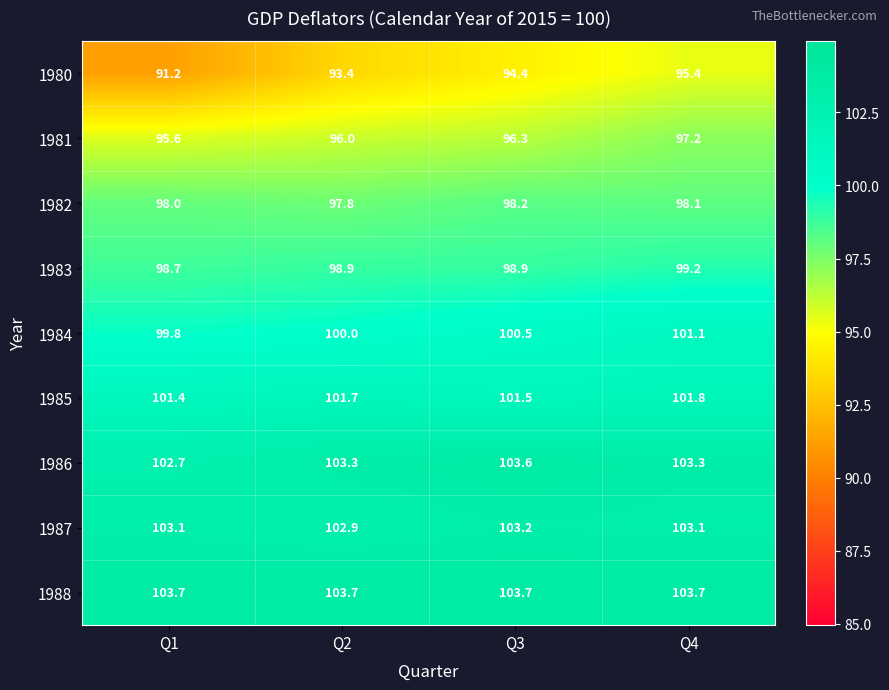

What is the maximum value shown in the chart?

103.7